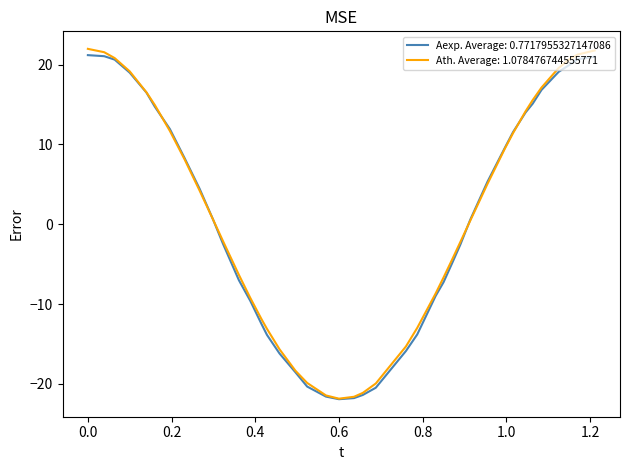

What is the greatest value displayed?

22.0